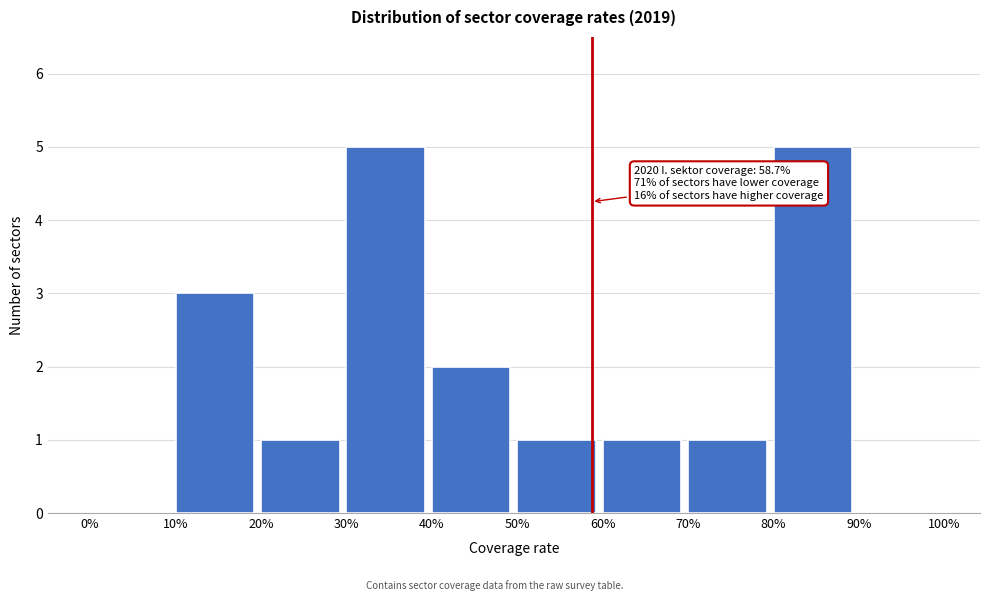

Reading left to right, what are all the values shown in this chart?

0%=0	10%=3	20%=1	30%=5	40%=2	50%=1	60%=1	70%=1	80%=5	90%=0